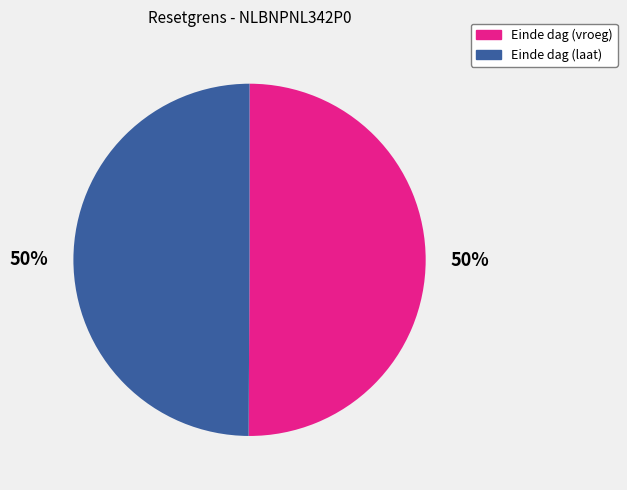

Do Einde dag (laat) and Einde dag (vroeg) together represent more than half of the pie?

Yes